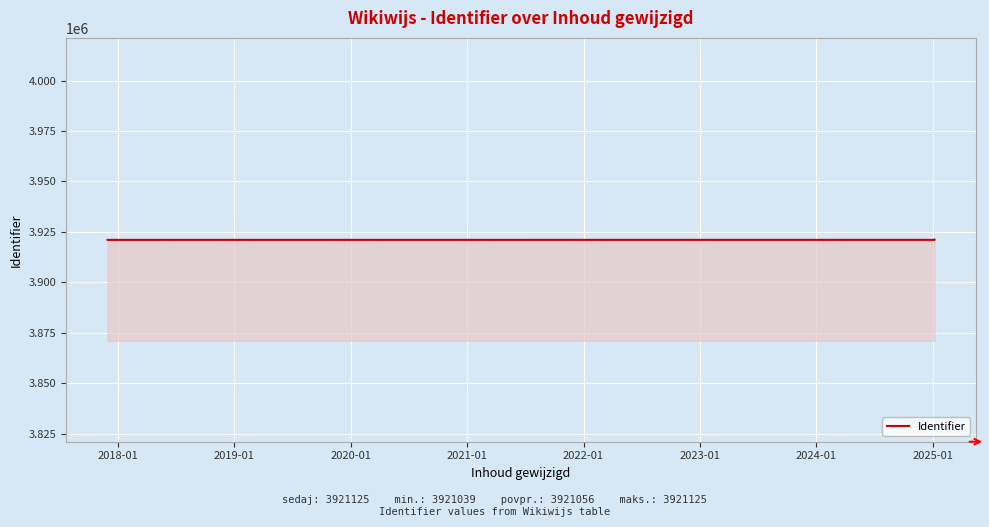

What is the maximum value shown in the chart?

3921125